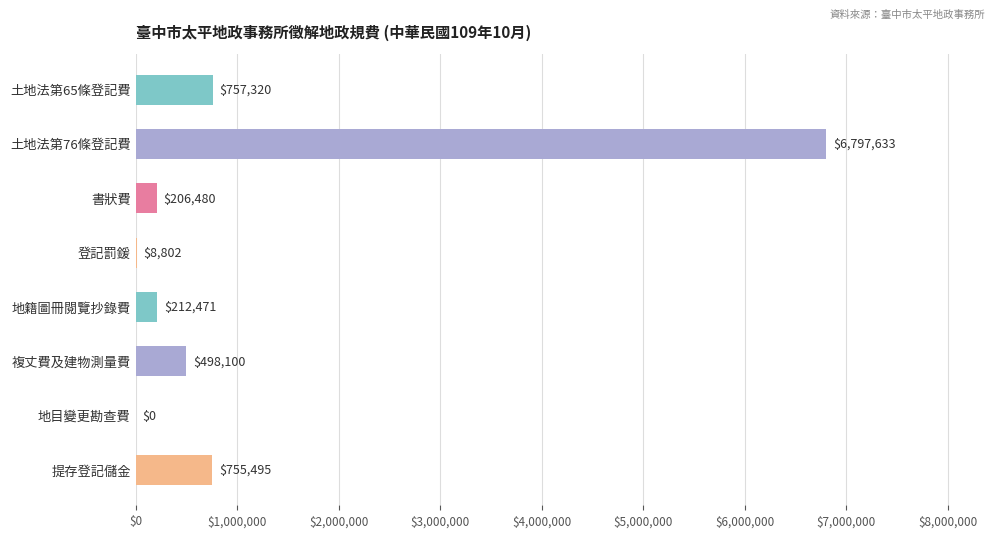

How many distinct data groups are displayed?

1